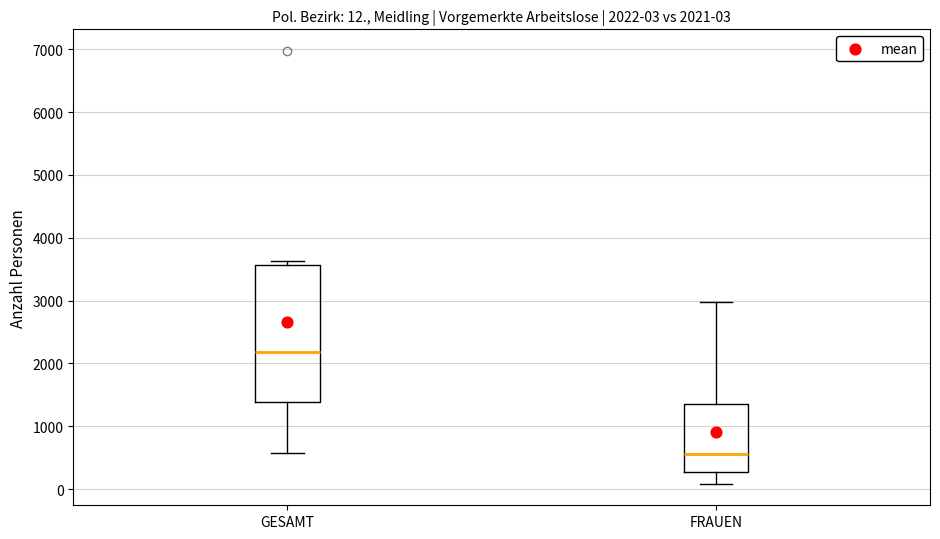

Which box's median line is the highest?

GESAMT